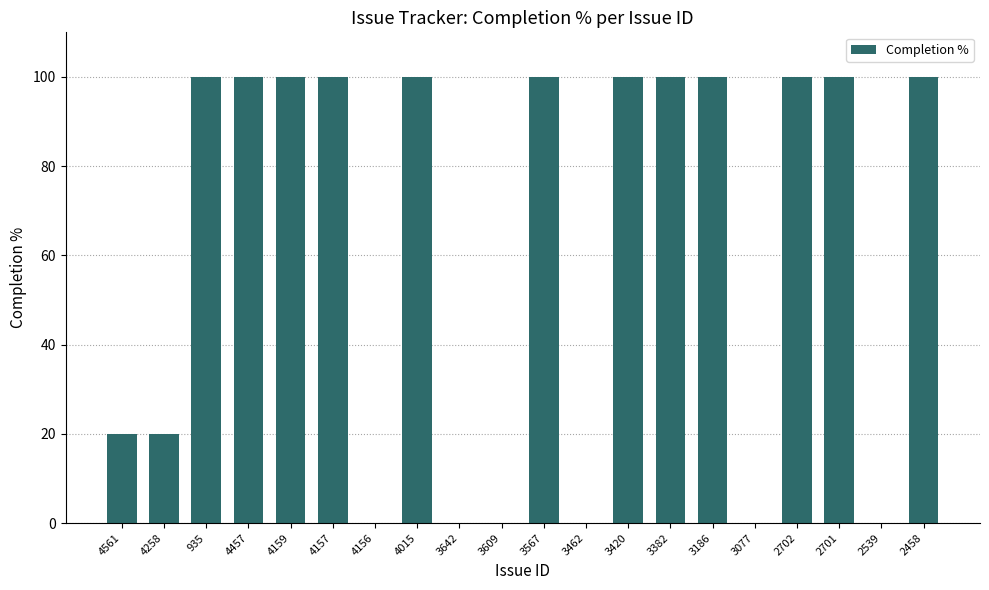

Are the bars horizontal?

No